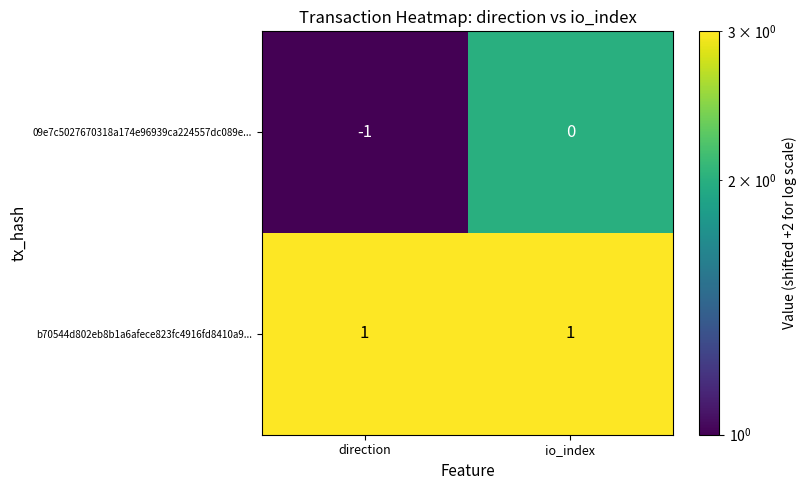

Reading right to left, what are all the values shown in this chart?

09e7c5027670318a174e96939ca224557dc089e...: io_index=0	direction=-1
b70544d802eb8b1a6afece823fc4916fd8410a9...: io_index=1	direction=1